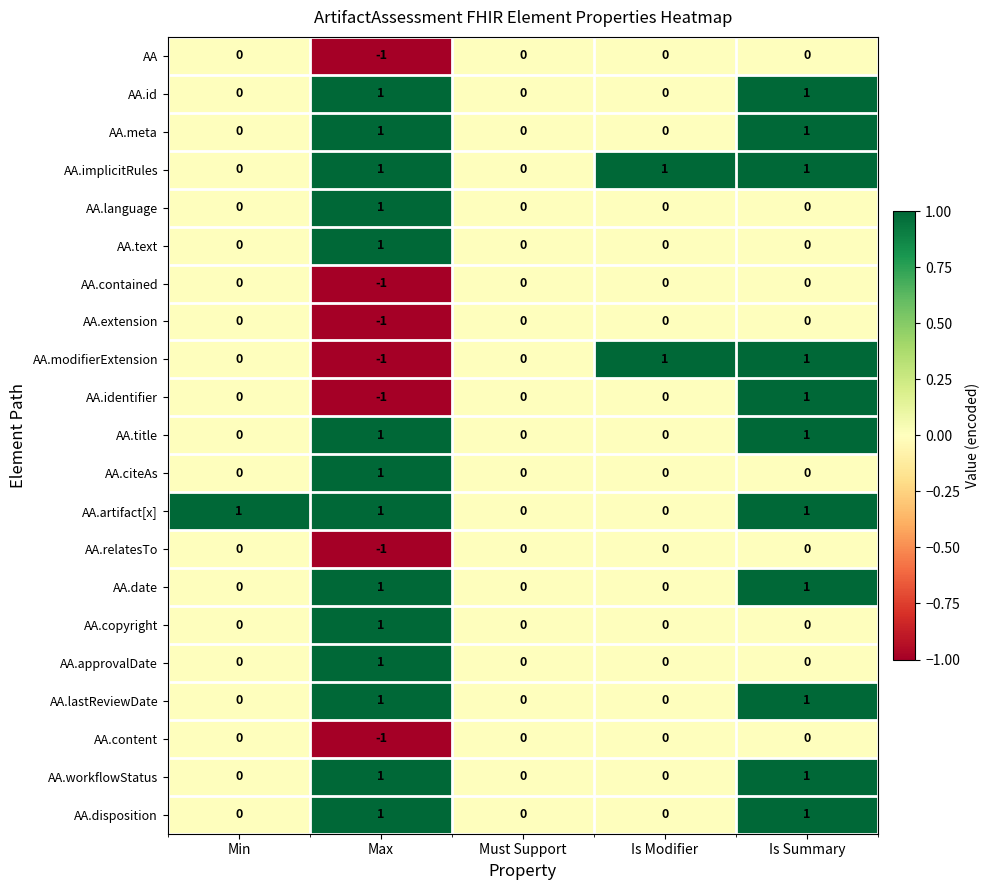

Which category has the lowest value in the AA.content series?

Max